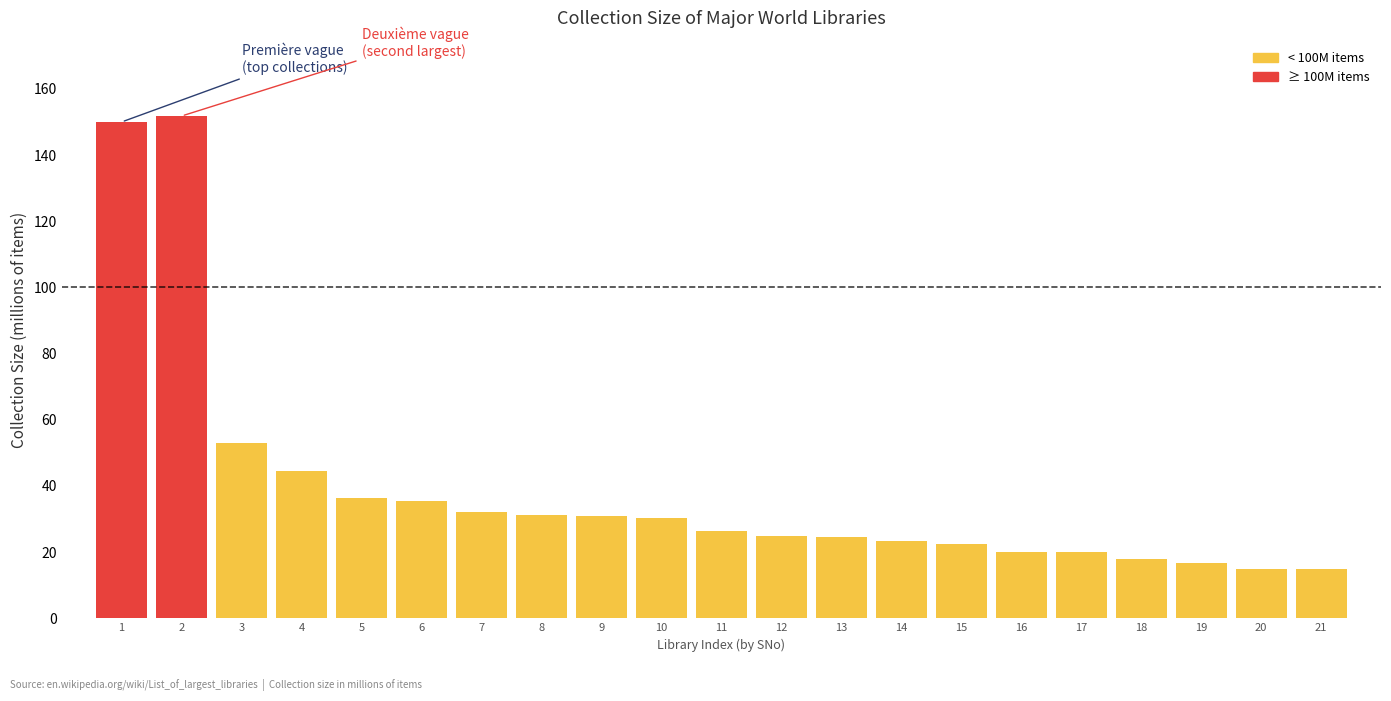

The value at 18 is 30.2. True or false?

False